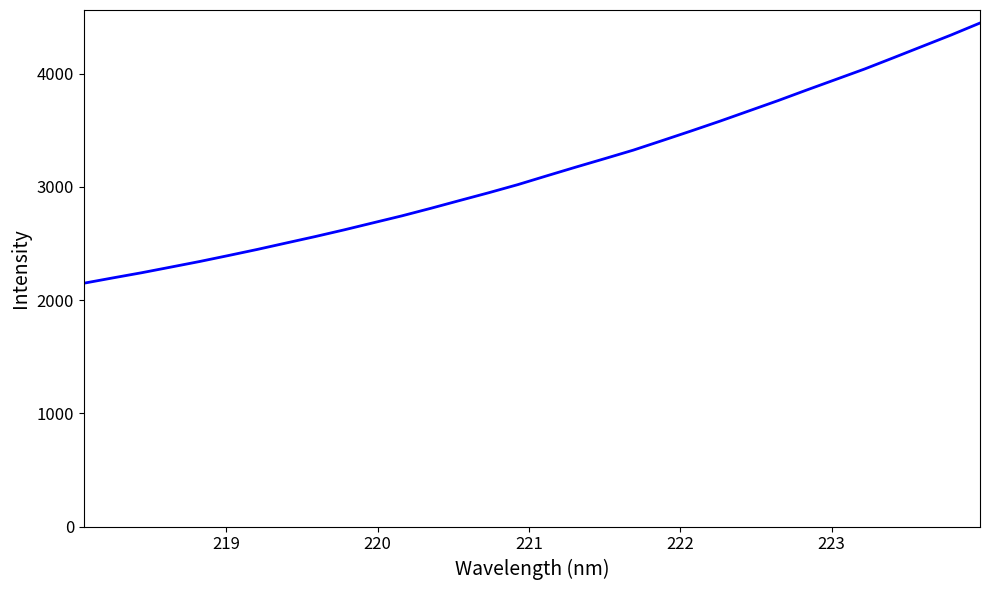

Count the number of data series in this chart.

1